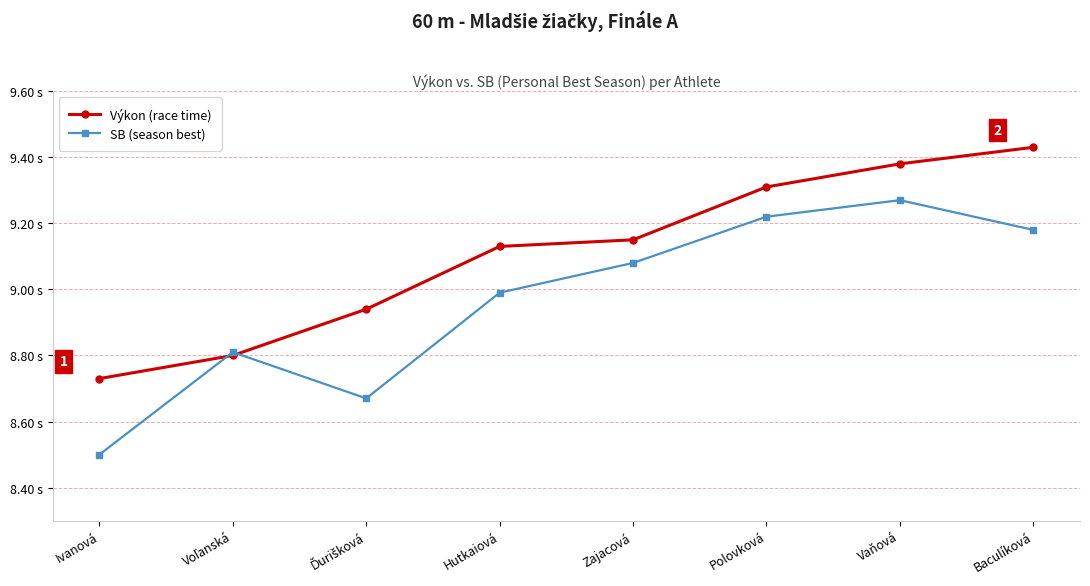

What is the minimum value for SB (season best)?

8.5